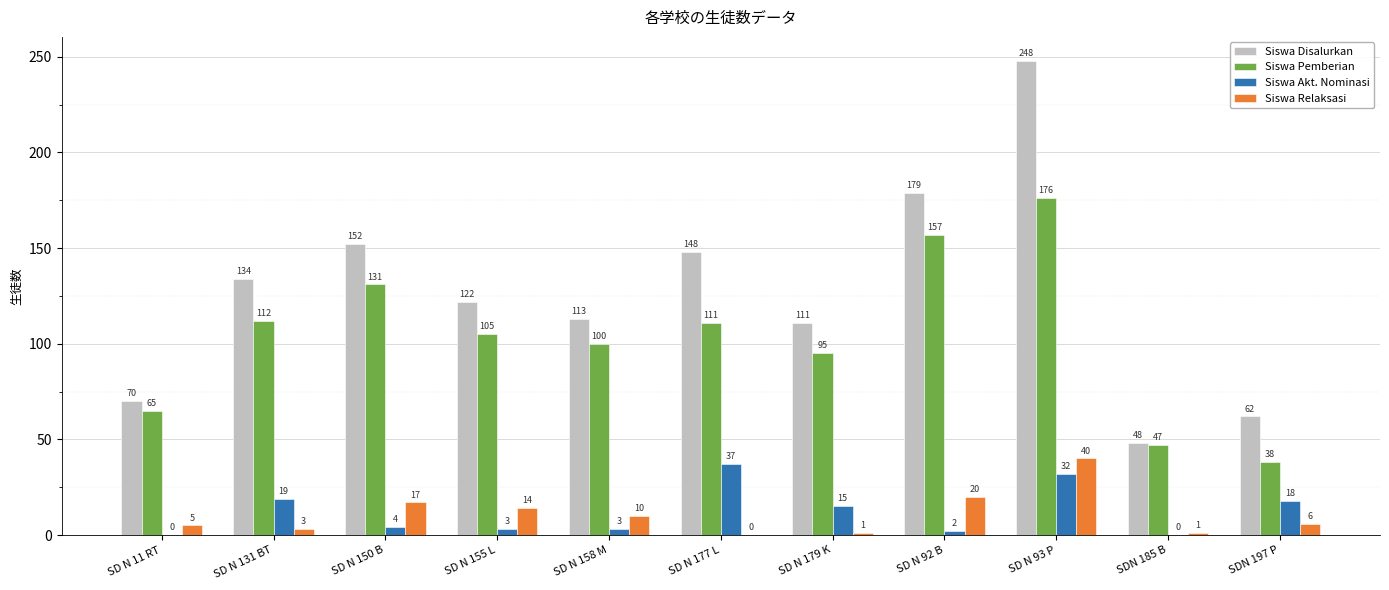

Where is Siswa Akt. Nominasi nearest to the value 18?

SDN 197 P